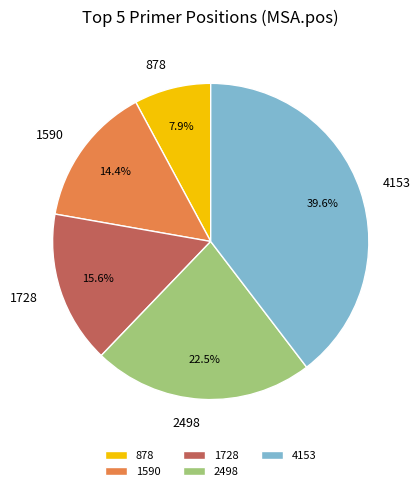

Does 1728 represent more than half of the total?

No